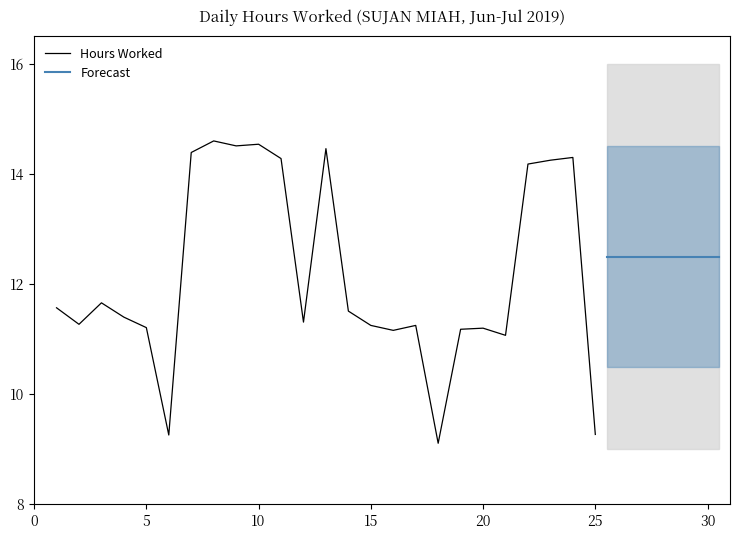

What is the lowest value of the Hours Worked series?

9.1